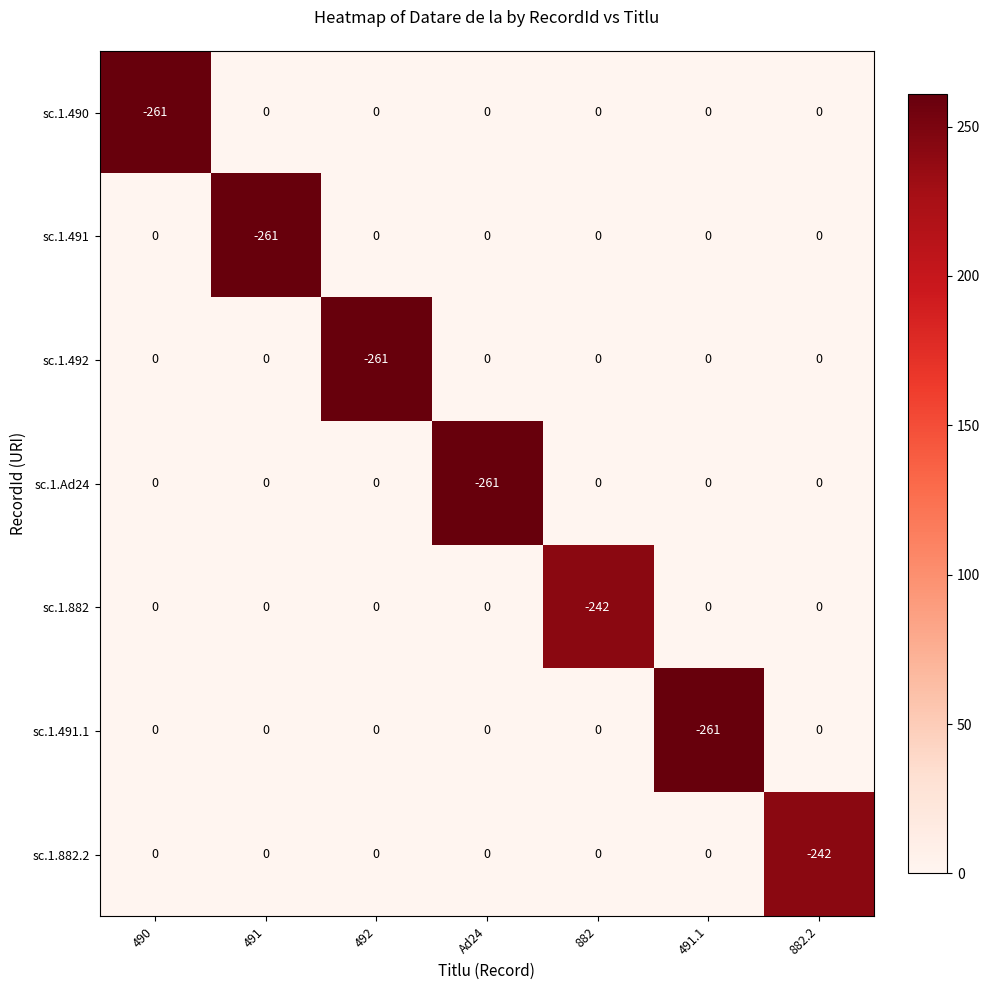

Is it true that sc.1.492 equals 0 at 490?

True